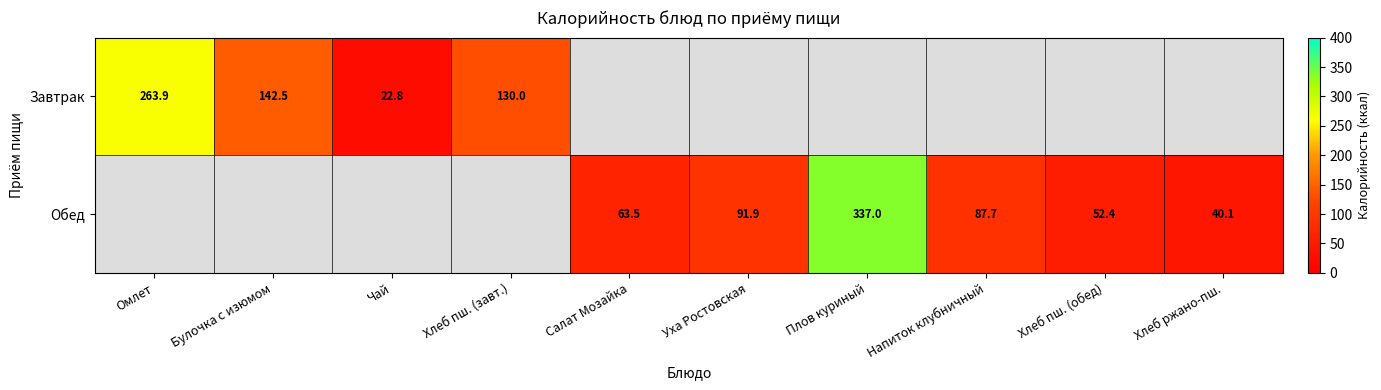

What is the sum of the Обед values at Плов куриный and Хлеб ржано-пш.?

377.1